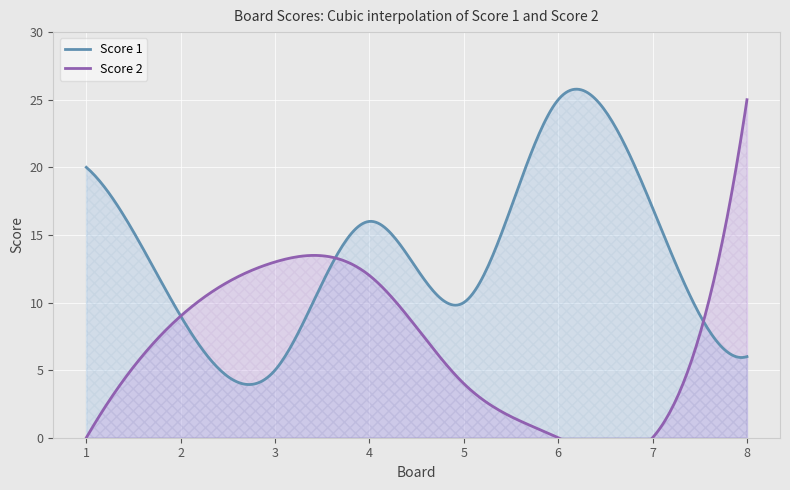

Reading left to right, what are all the values shown in this chart?

Score 1: 1=20	2=9	3=5	4=16	5=10	6=25	7=17	8=6
Score 2: 1=0	2=9	3=13	4=12	5=4	6=0	7=0	8=25